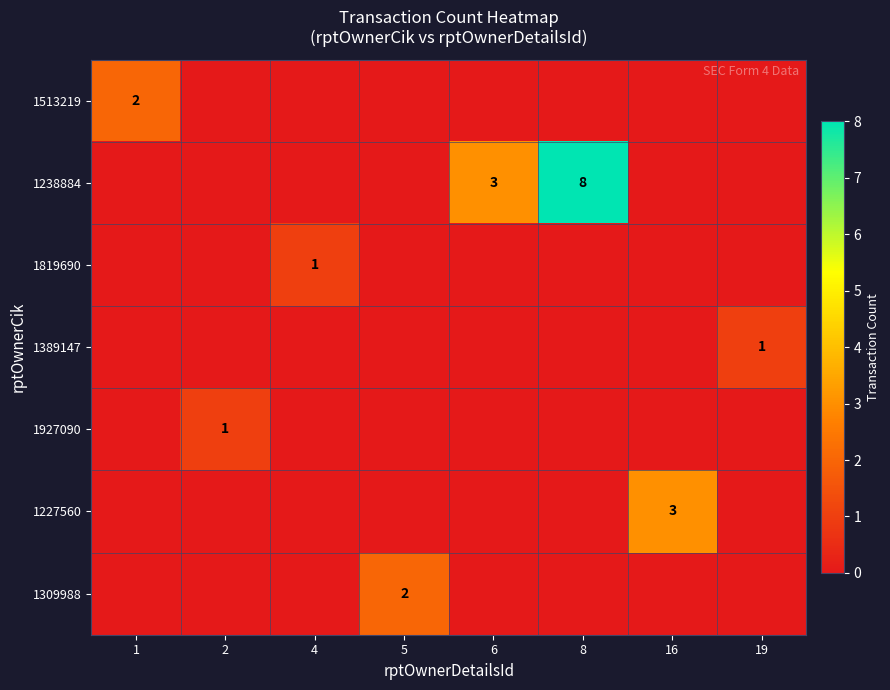

At which category is the sum across all series the highest?

8